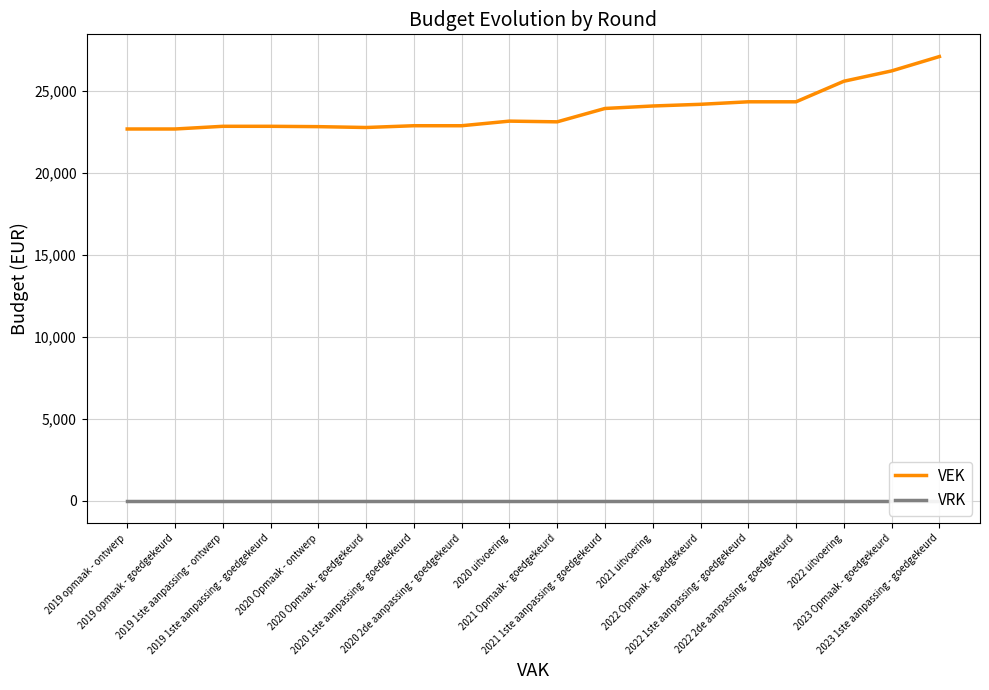

What is the sum of all VEK values?

428632